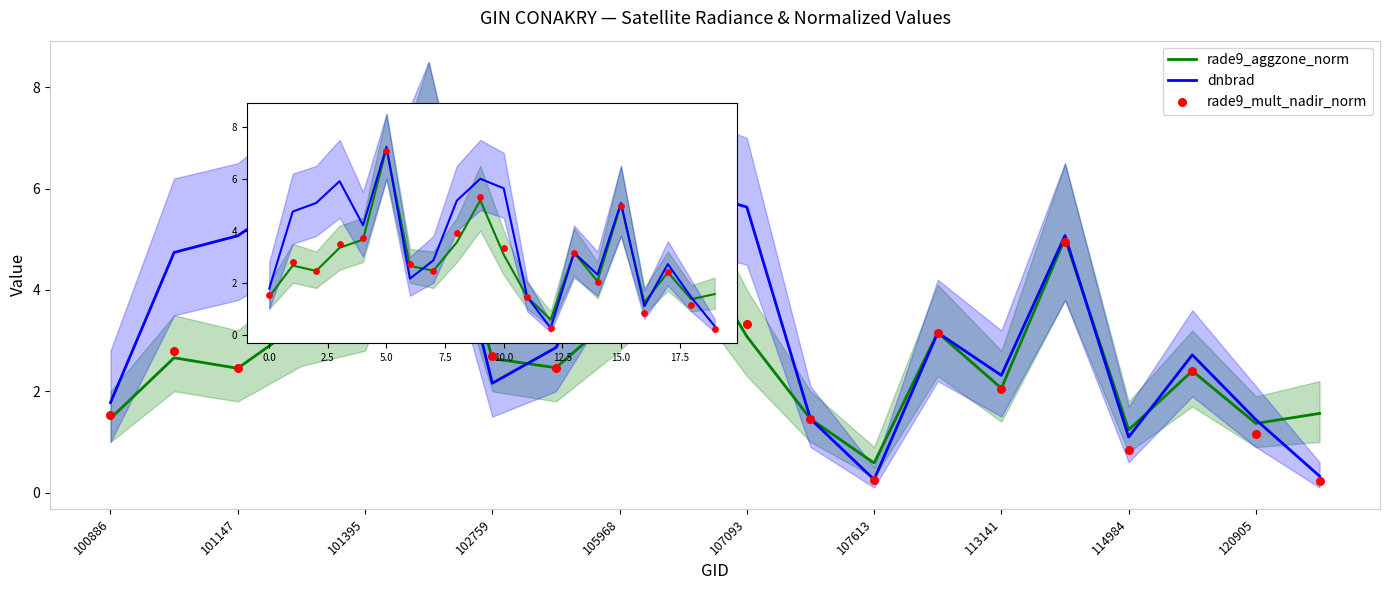

Which series reaches the minimum Y coordinate?

rade9_mult_nadir_norm